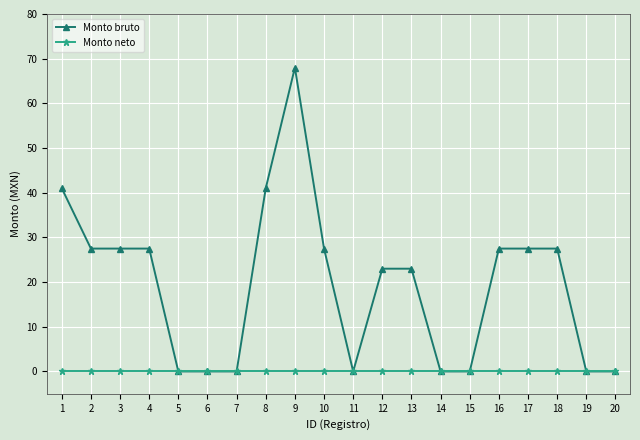

List the series in order of their peak value, highest first.

Monto bruto, Monto neto